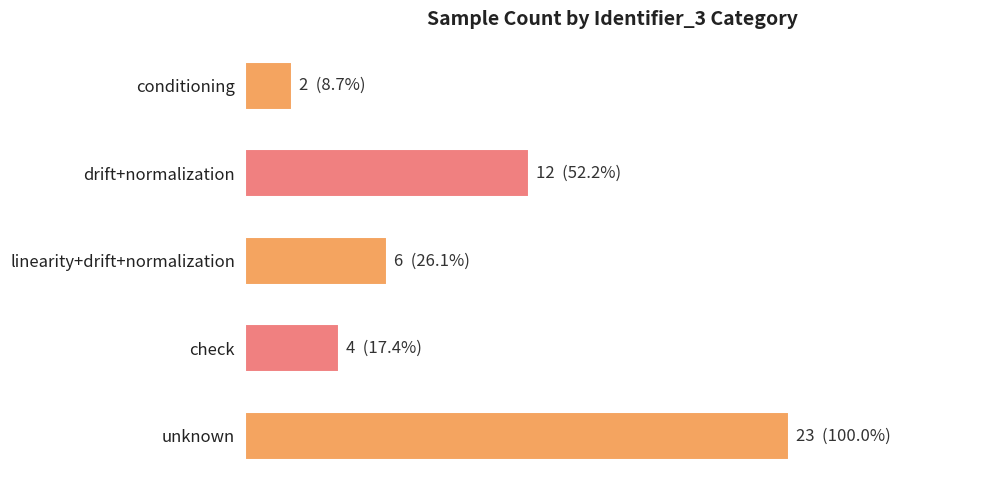

Are the bars horizontal?

Yes